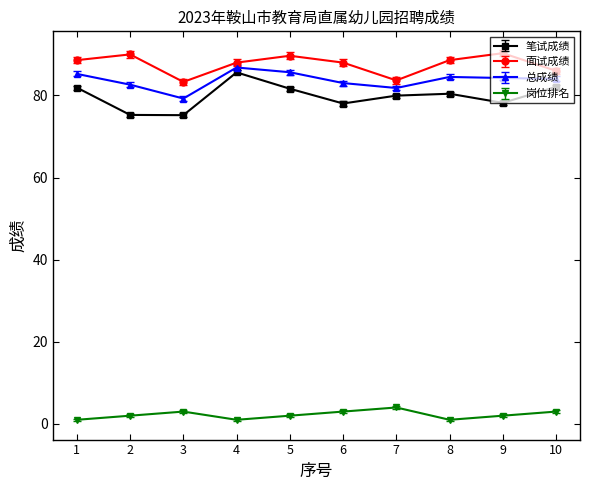

What is the average value of the 总成绩 series?

83.7